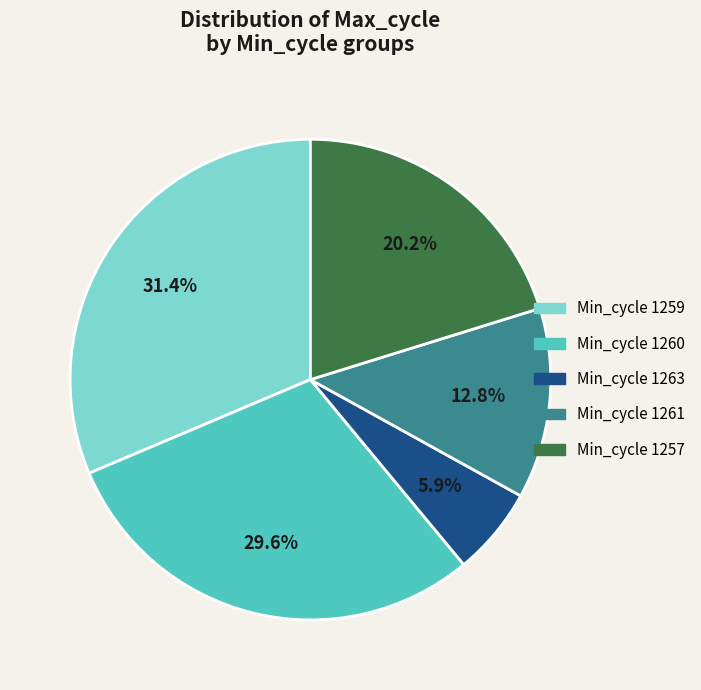

Is there a majority slice in this chart?

No